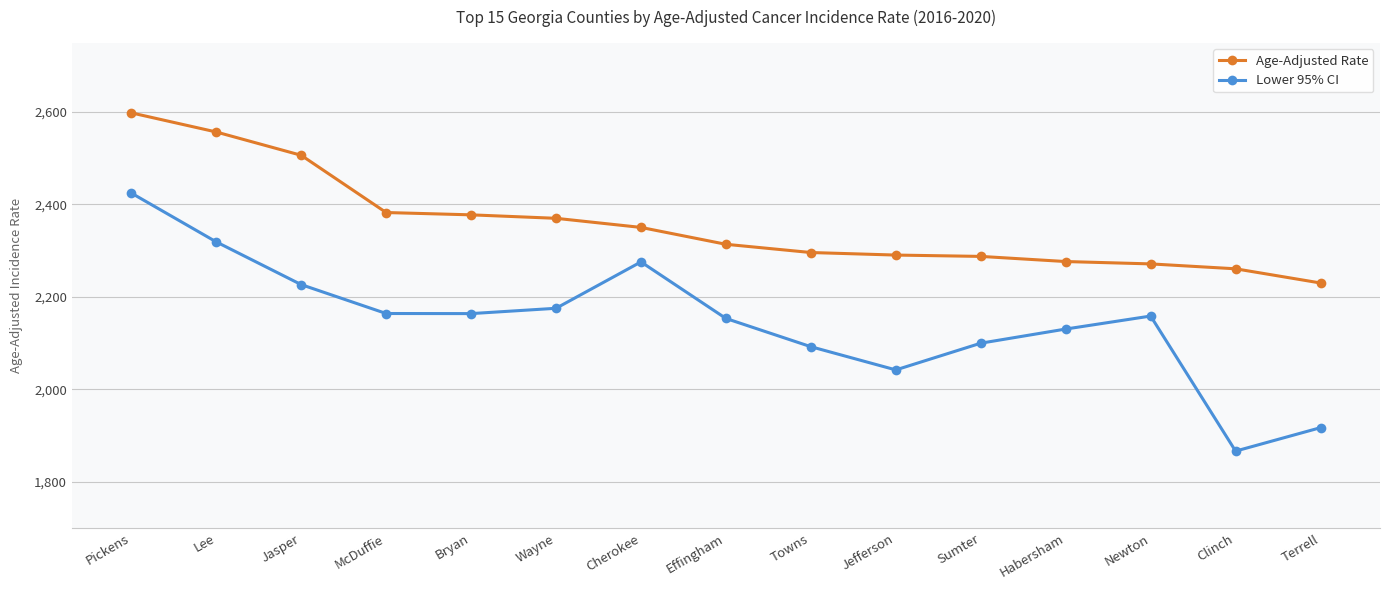

What is the highest value of the Age-Adjusted Rate series?

2598.2